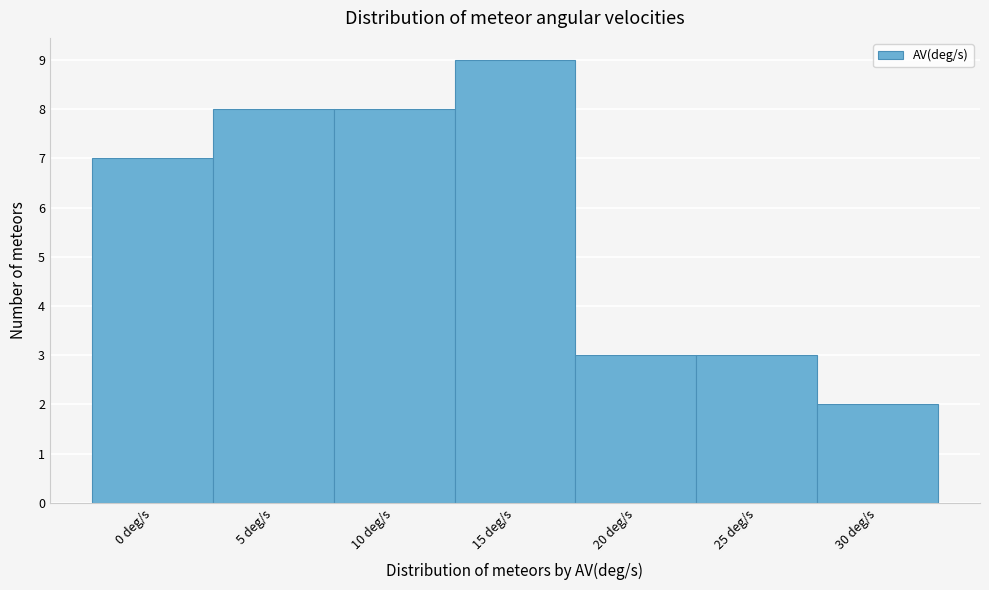

Reading left to right, transcribe all the data shown in this chart.

7	8	8	9	3	3	2